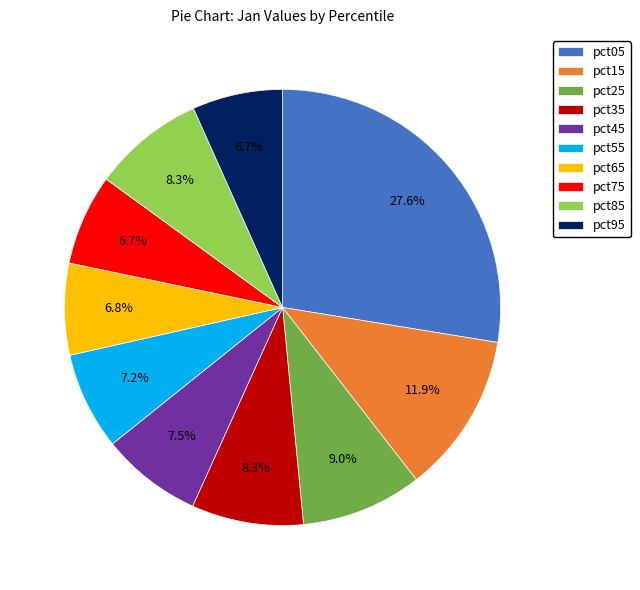

What is the largest slice in the pie chart?

pct05